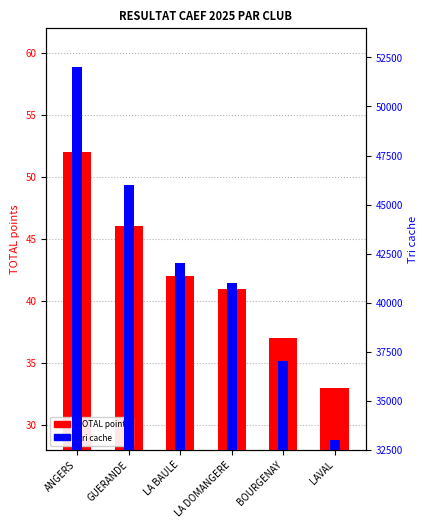

True or false: Tri cache has a value of 33000 at LAVAL.

True